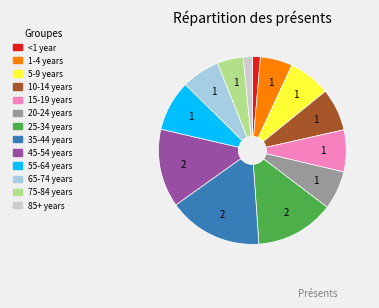

Which slice is the largest?

35-44 years